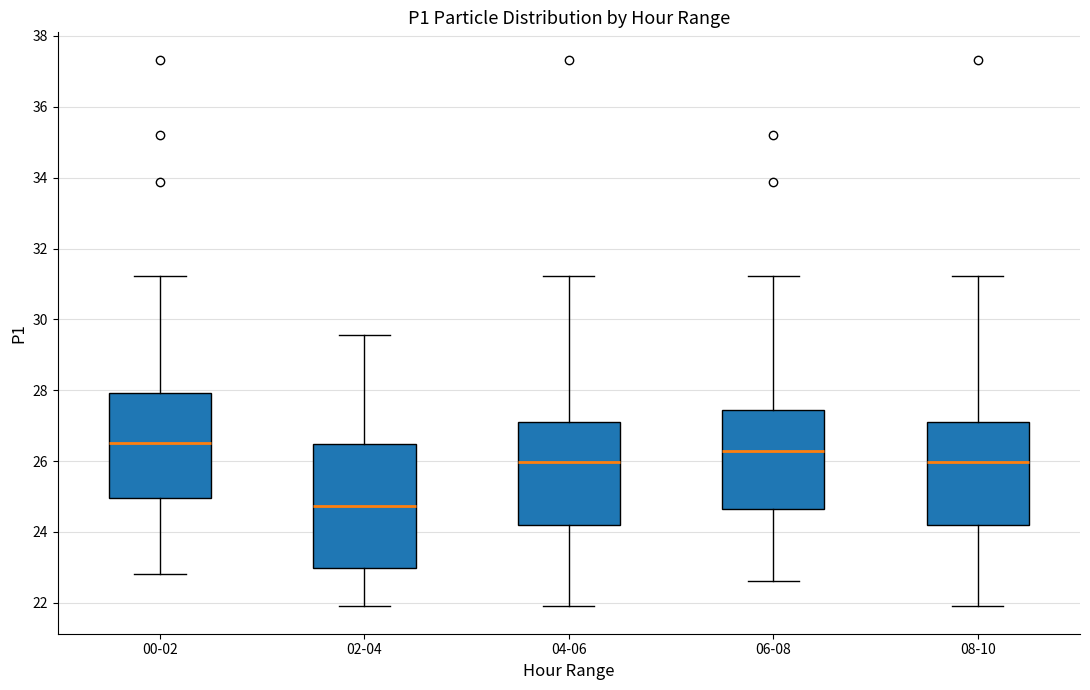

Which box is the tallest, from its lower edge to its upper edge?

02-04